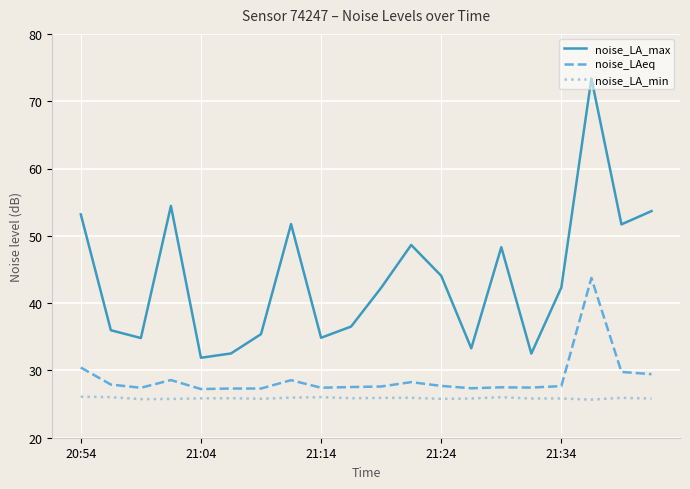

List the series in order of their overall mean, highest first.

noise_LA_max, noise_LAeq, noise_LA_min